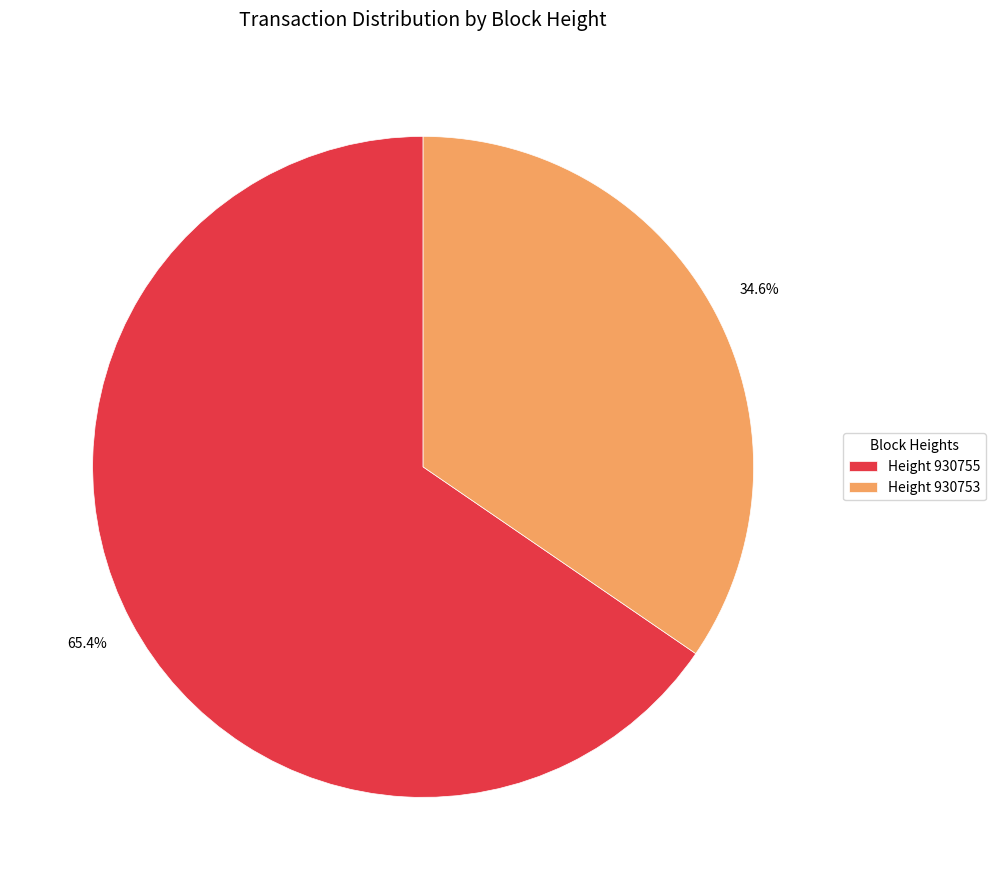

Does Height 930755 represent more than half of the total?

Yes